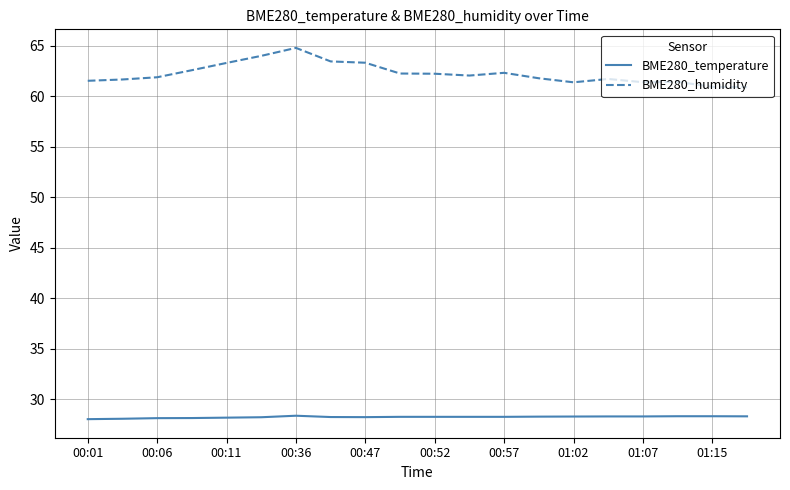

What is the average value of the BME280_temperature series?

28.2